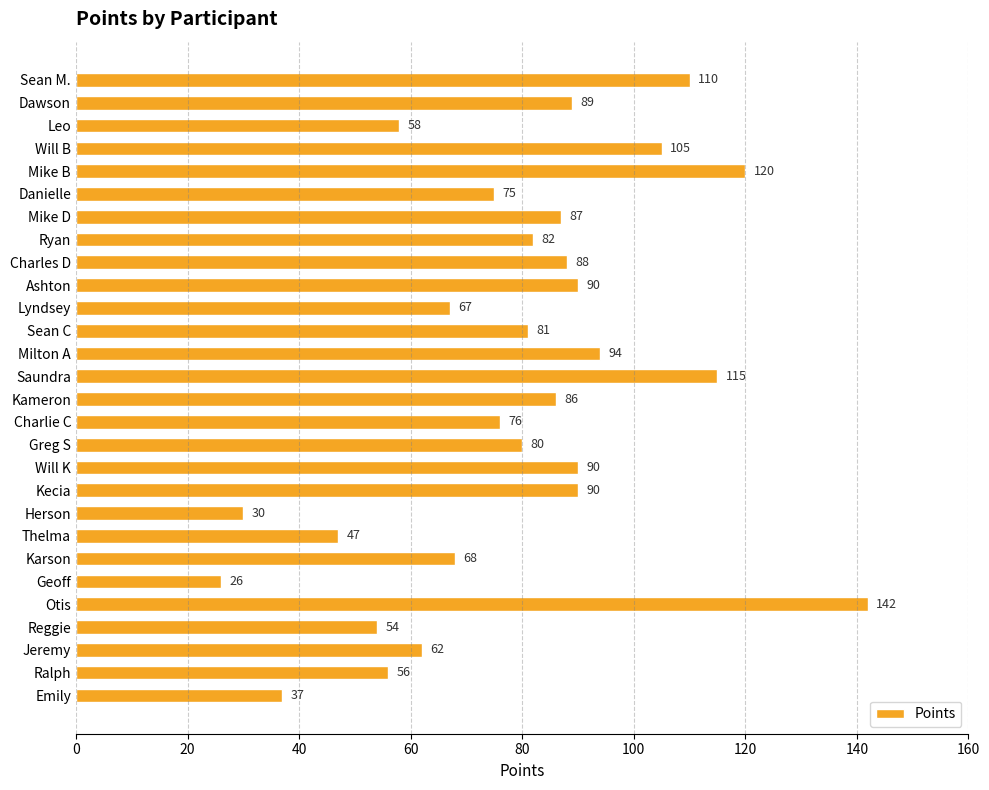

True or false: the data shows 18 at Reggie.

False